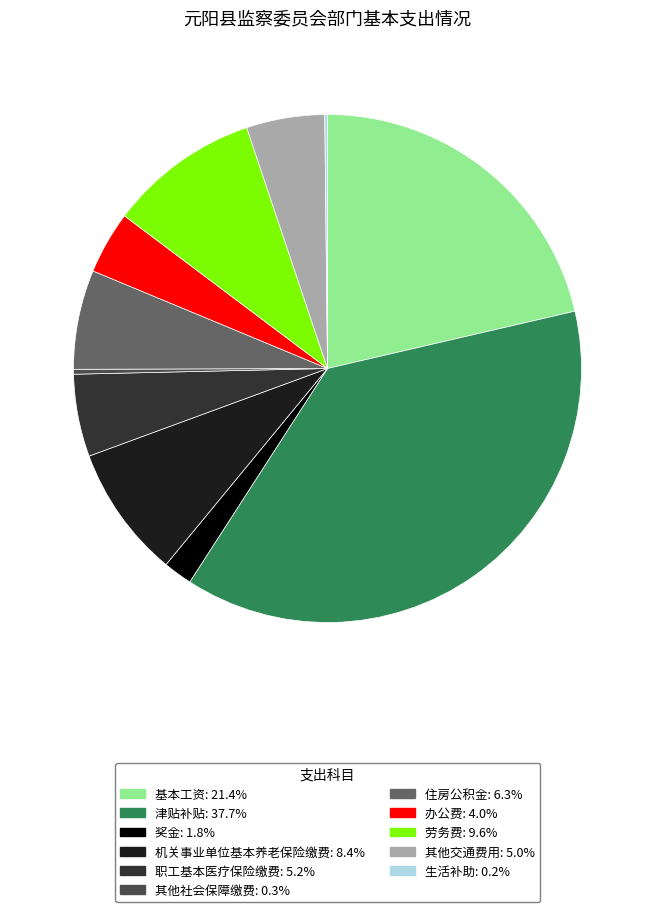

How many slices are in this pie chart?

11